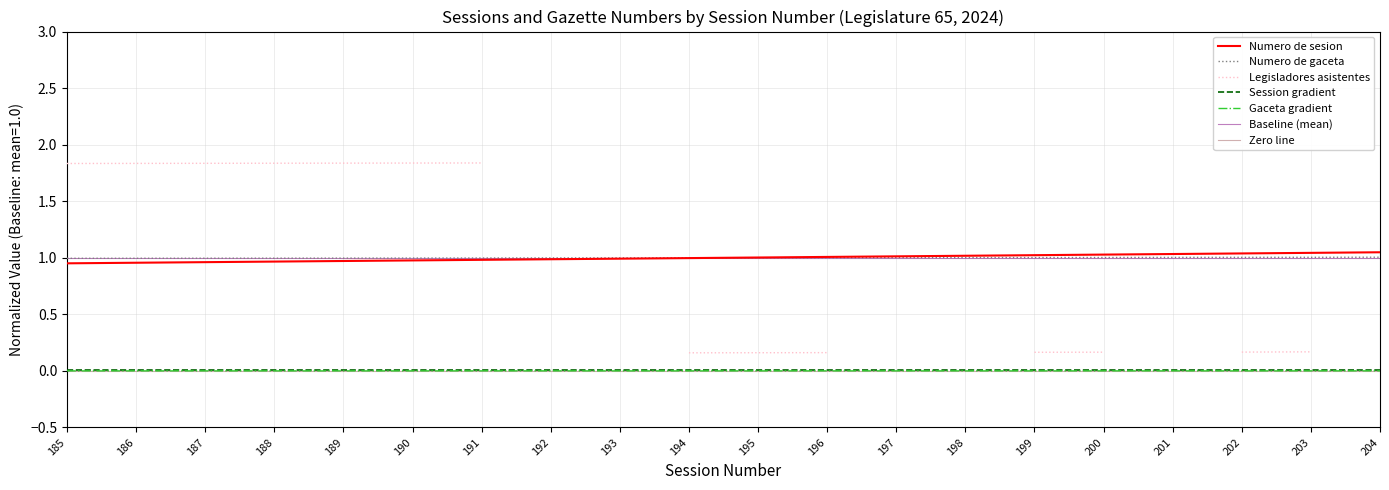

What is the sum of all Numero de sesion values?

20.0